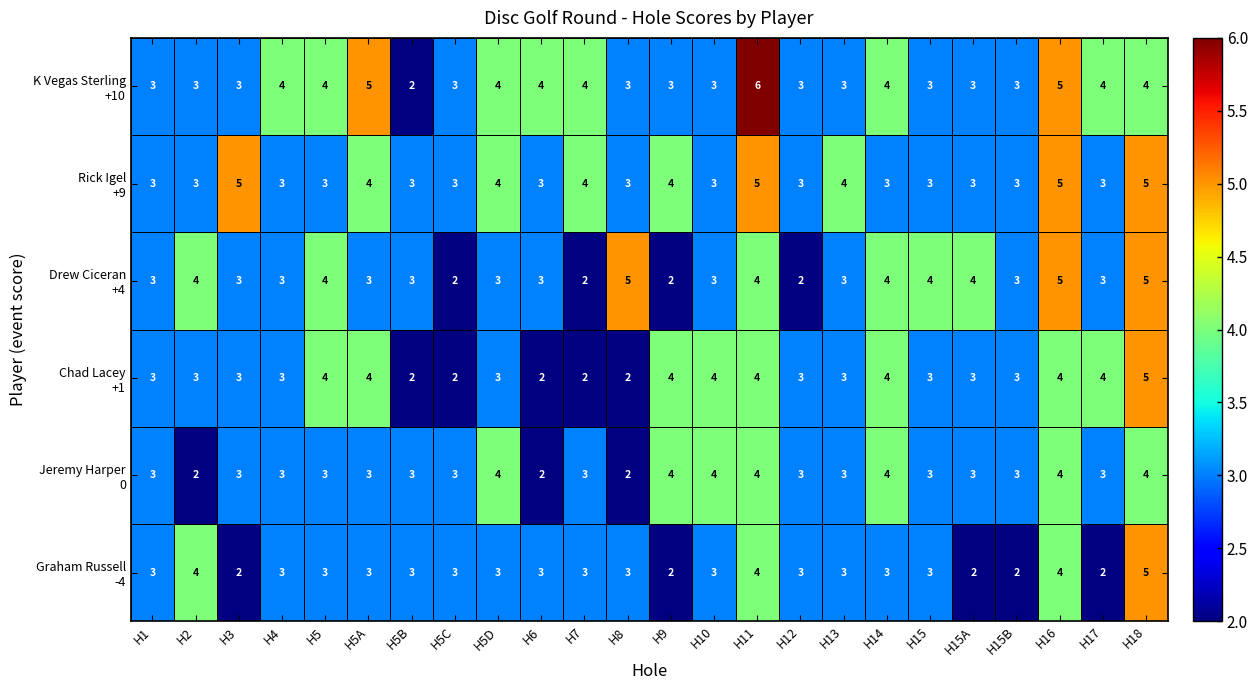

At which category is the sum across all series the highest?

H18